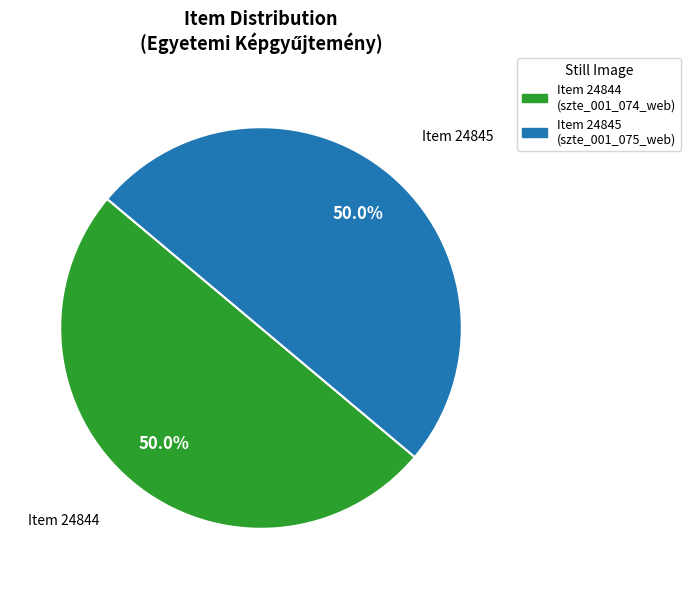

To the nearest percent, what is the average slice percentage?

50%